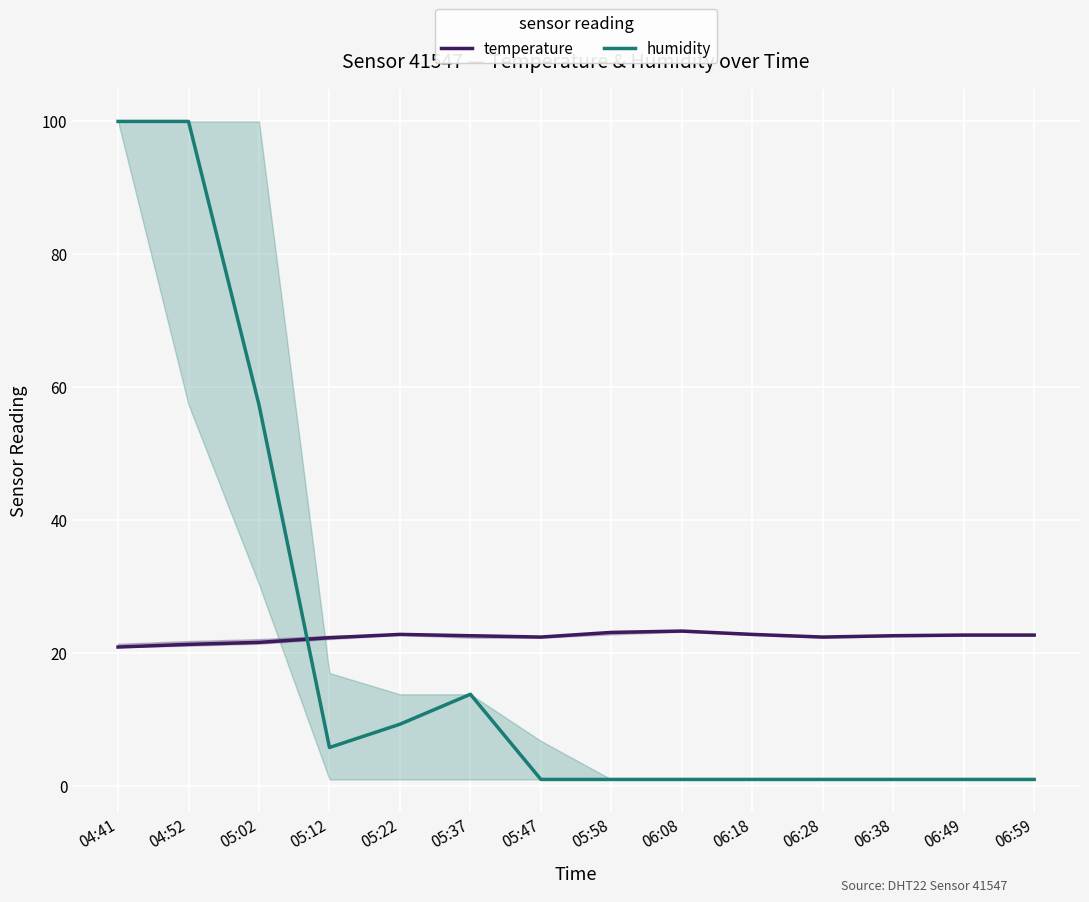

What is the difference between the maximum and minimum values in the humidity series?

98.9